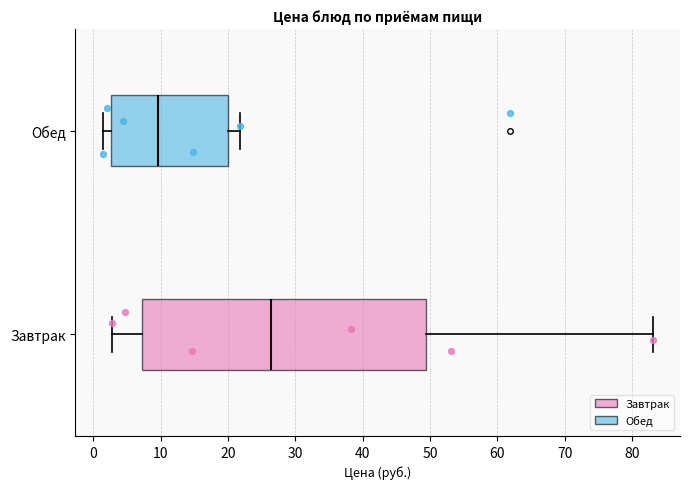

Reading bottom to top, transcribe this box plot: for each box, give where its median line is, the range the box spans, and where its two whiskers end, as read against the x-axis. The values are not printed on the chart, so give them approximately, as read against the axis.

Завтрак: median 26, box 7 to 49, whiskers 3 to 83
Обед: median 10, box 3 to 20, whiskers 1 to 22